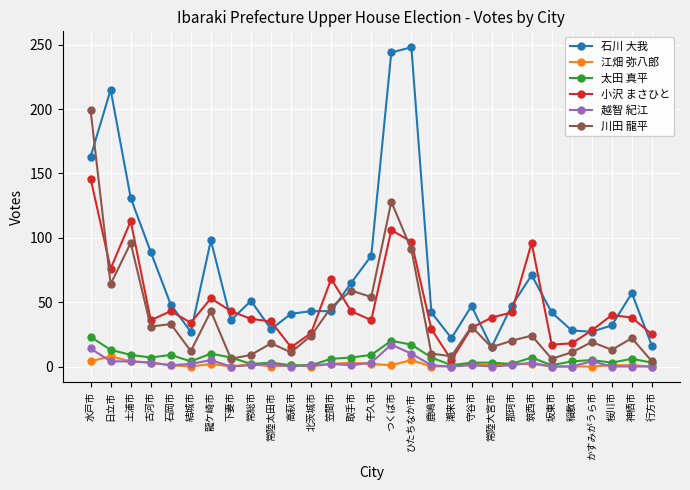

What position from the left is 潮来市?

19